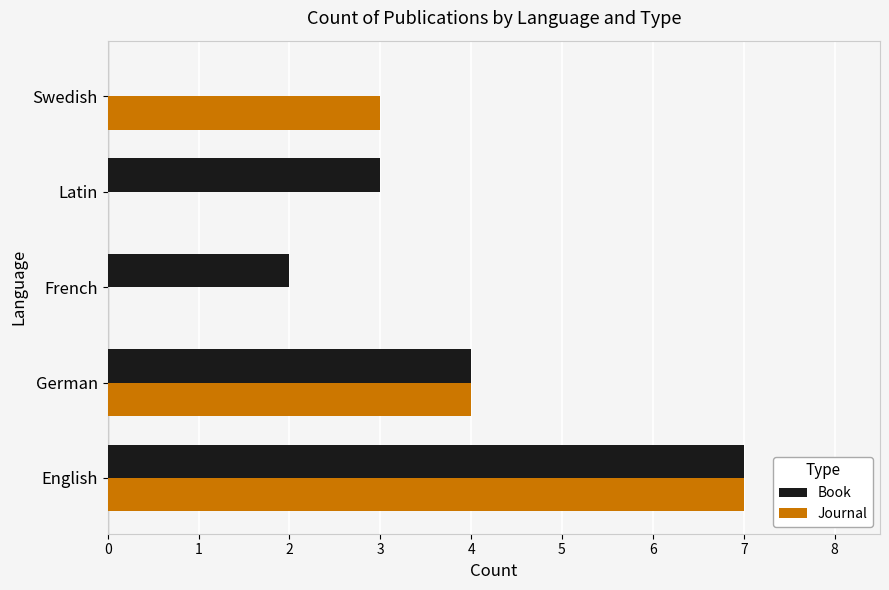

How many distinct data groups are displayed?

2